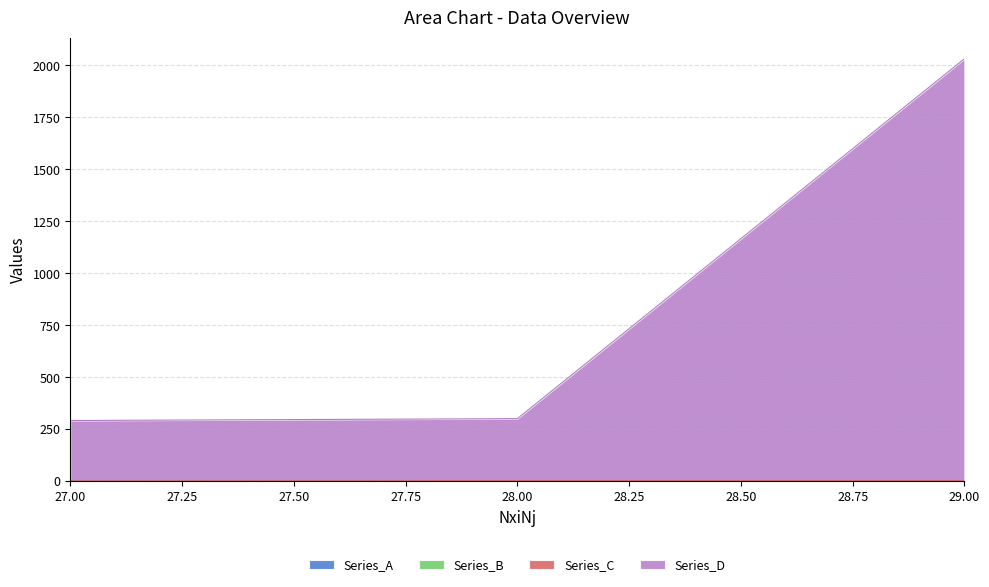

True or false: Series_D has a value of 292 at 27.

True